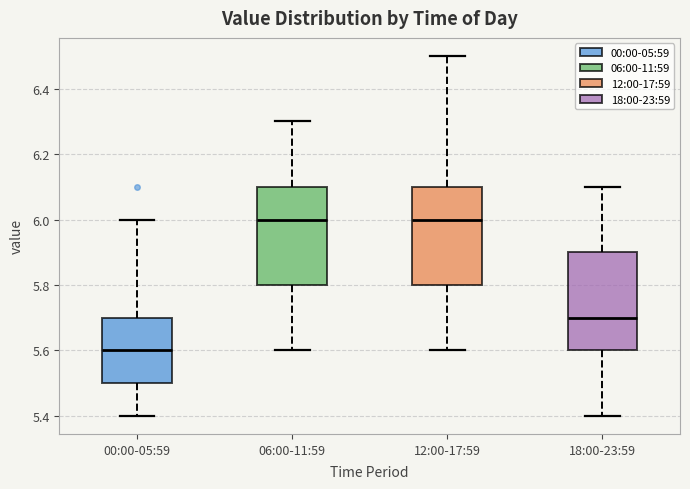

Reading left to right, read every box against the y-axis: the position of its median line, the range the box covers, and the ends of its whiskers. The values are not printed on the chart, so give them approximately, as read against the axis.

00:00-05:59: median 5.6, box 5.5 to 5.7, whiskers 5.4 to 6.0
06:00-11:59: median 6.0, box 5.8 to 6.1, whiskers 5.6 to 6.3
12:00-17:59: median 6.0, box 5.8 to 6.1, whiskers 5.6 to 6.5
18:00-23:59: median 5.7, box 5.6 to 5.9, whiskers 5.4 to 6.1